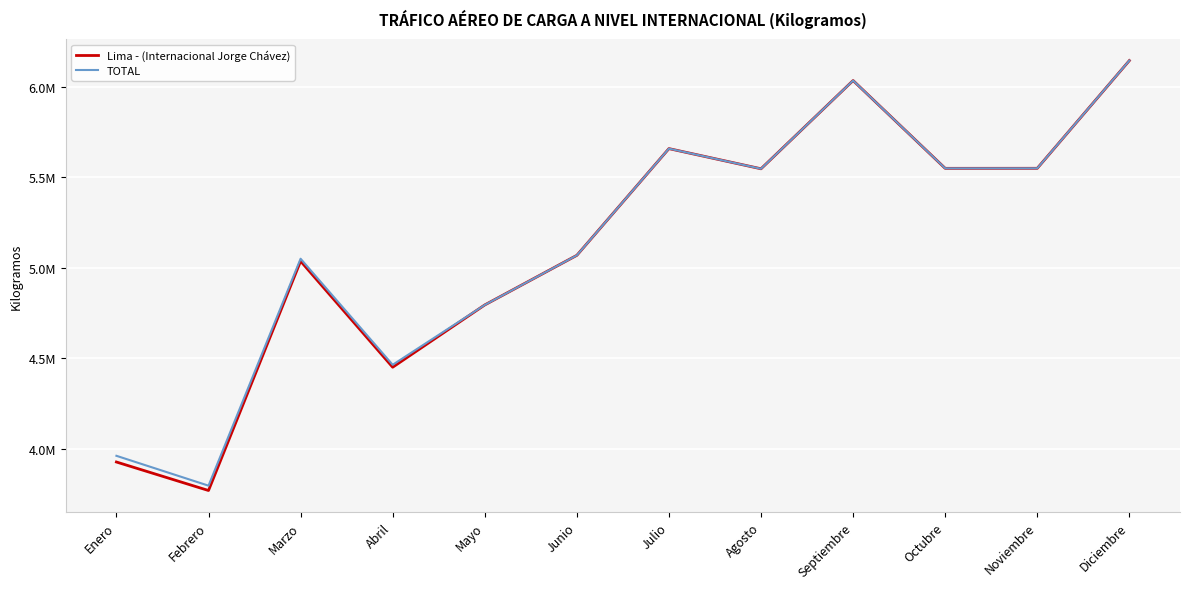

What are all the series names shown in the legend?

Lima - (Internacional Jorge Chávez), TOTAL